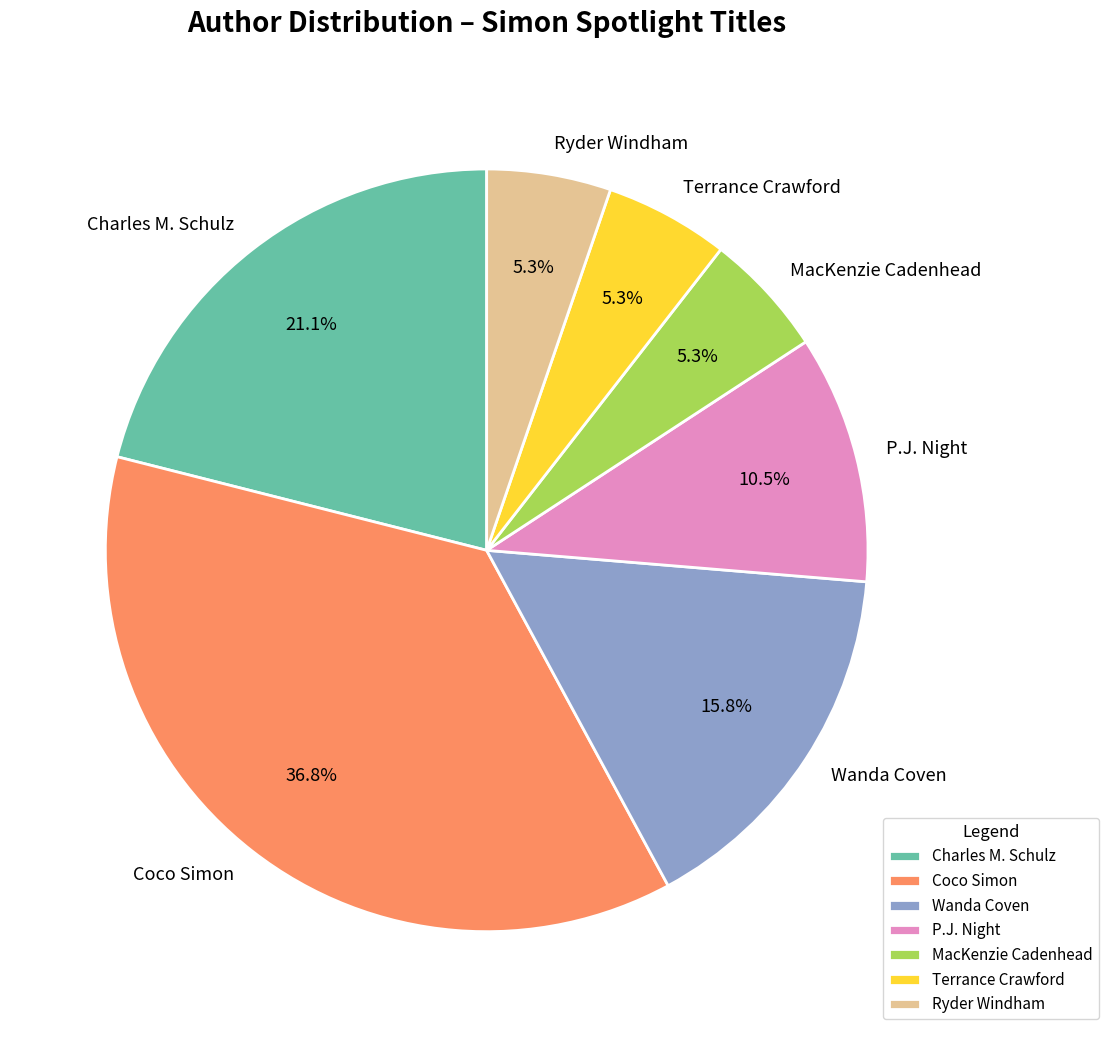

Is there any slice that represents more than half of the pie?

No